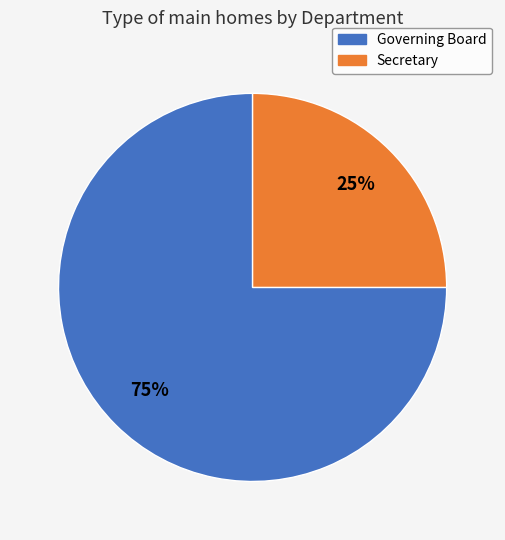

To the nearest percent, what portion does Secretary represent?

25%